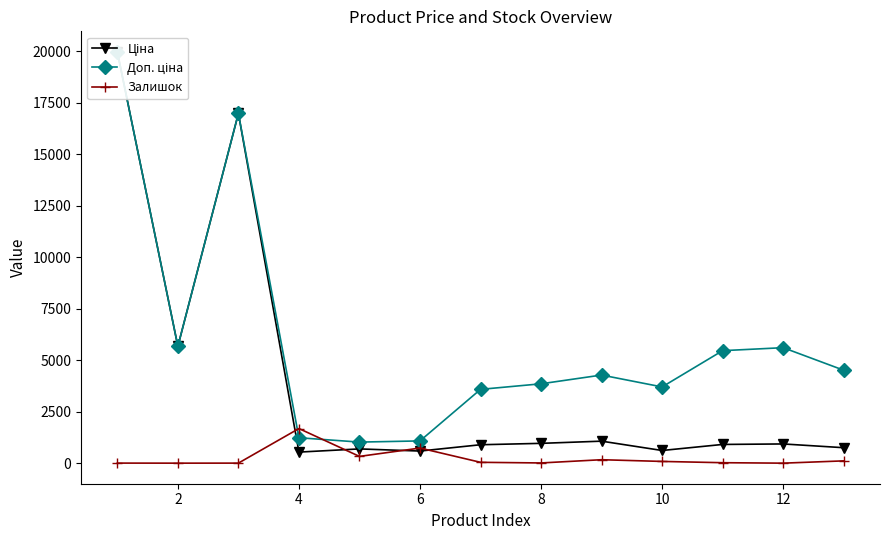

Is the value of Залишок at 12 greater than the value of Доп. ціна at 8?

No